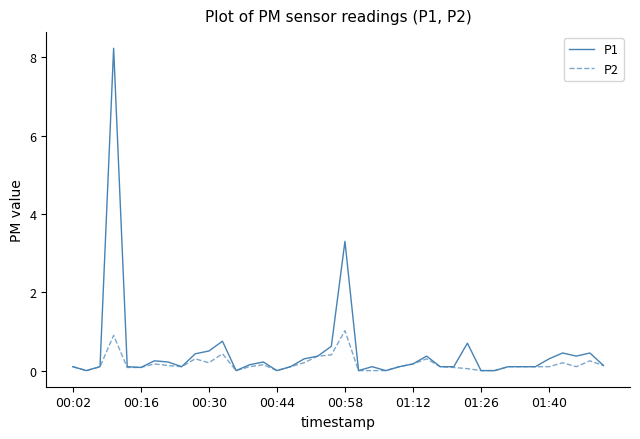

List the series in order of their peak value, highest first.

P1, P2